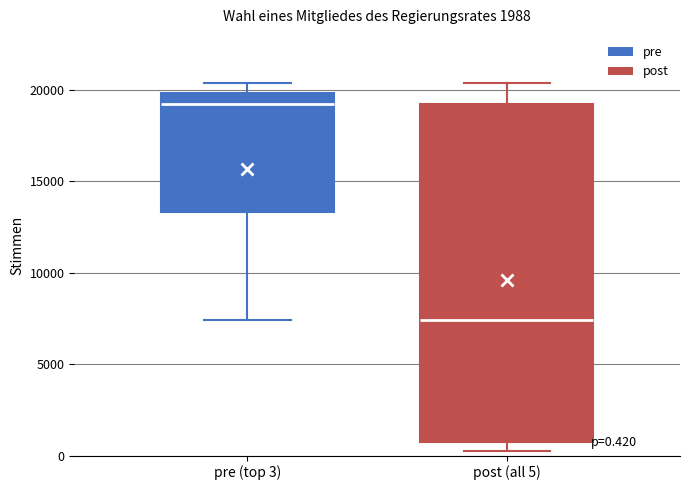

Which box is the tallest, from its lower edge to its upper edge?

post (all 5)